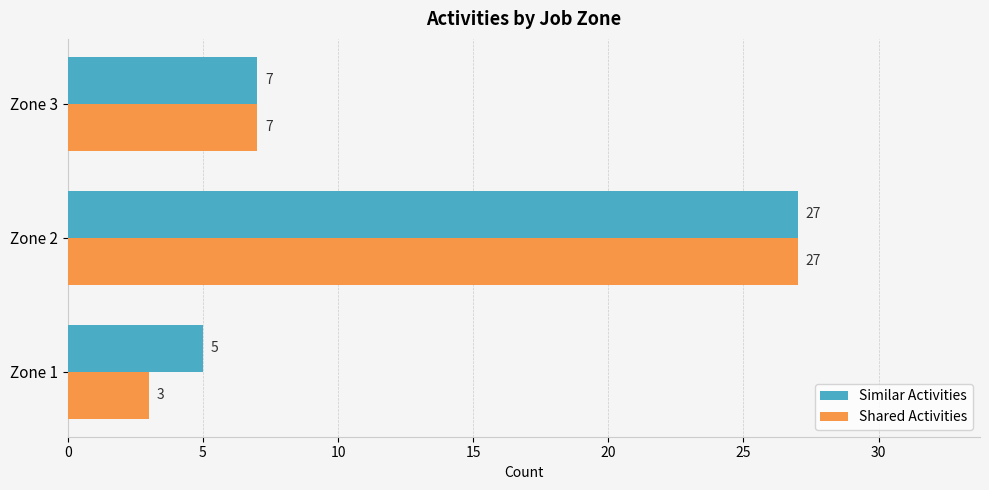

Which series has the largest total across all categories?

Similar Activities